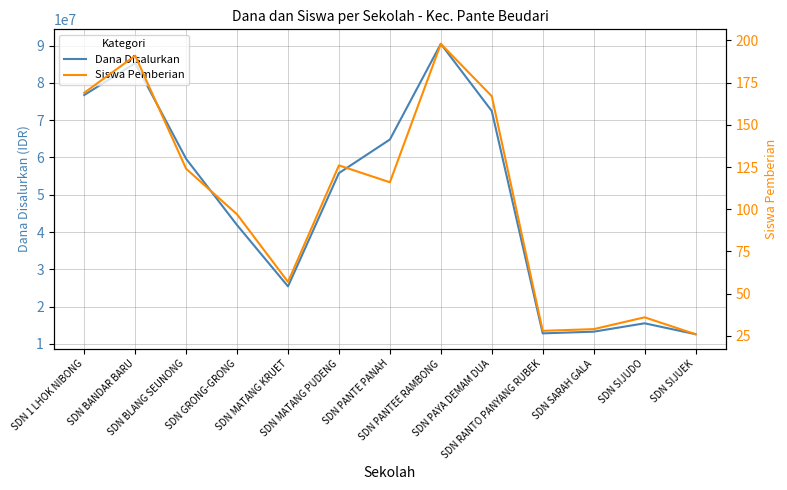

How many data points in Dana Disalurkan are above 55800000?

6